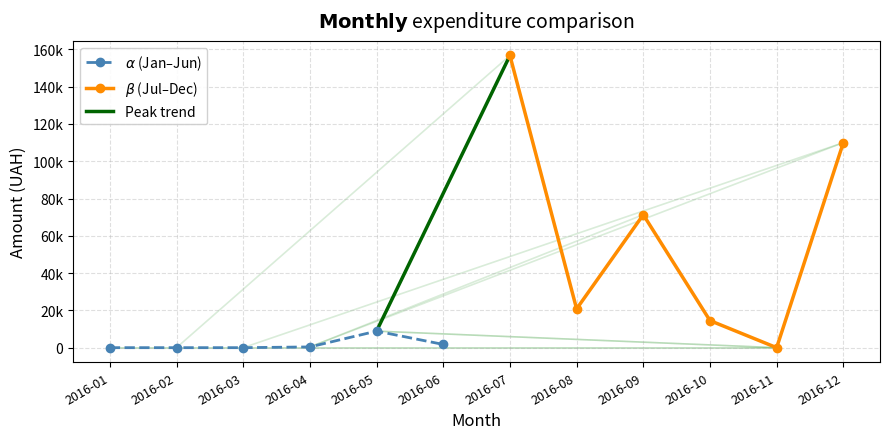

The value at 2016-01 is 513.0. True or false?

True